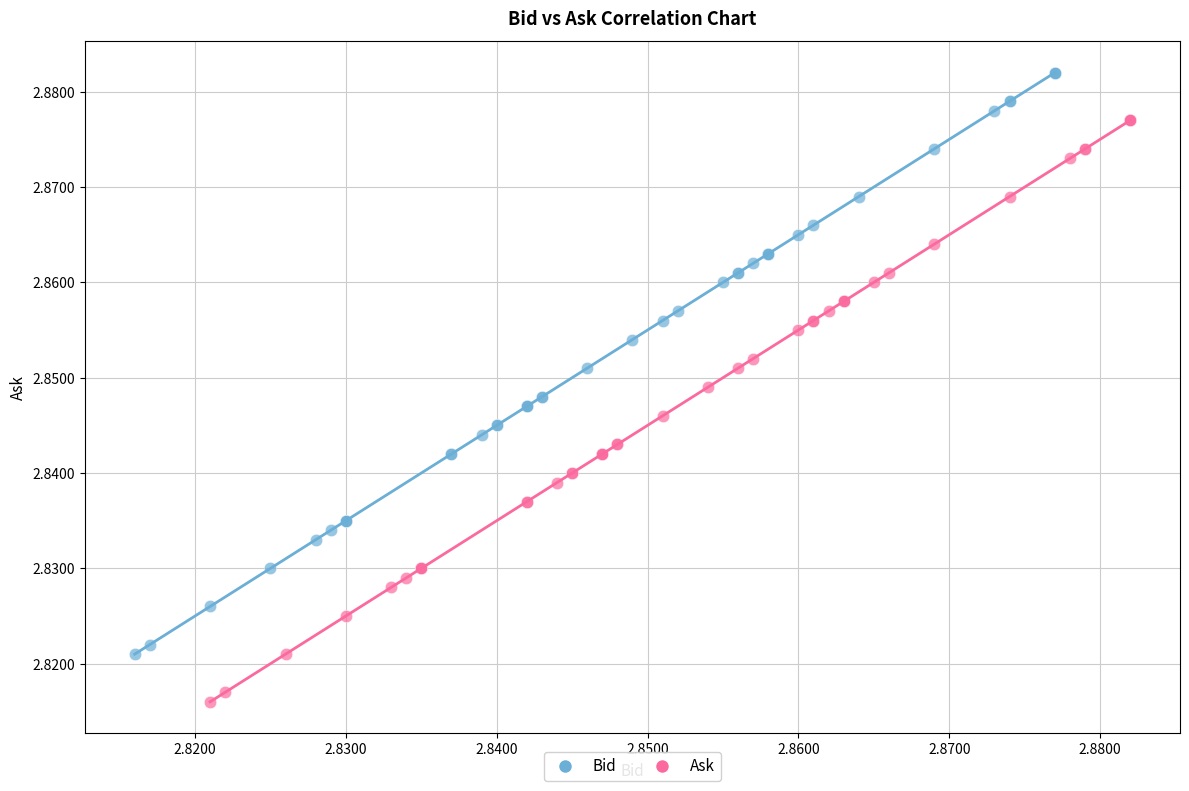

Which series reaches the minimum Y coordinate?

Ask